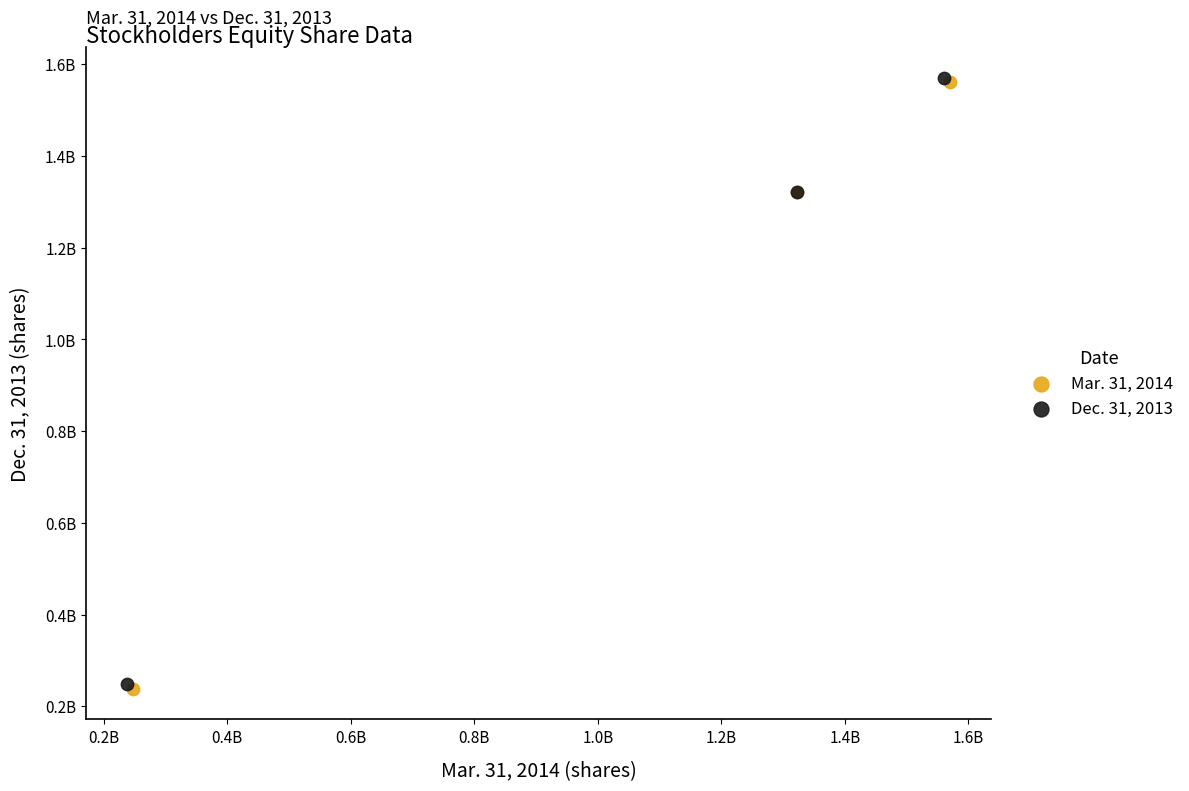

What are all the series names shown in the legend?

Mar. 31, 2014, Dec. 31, 2013